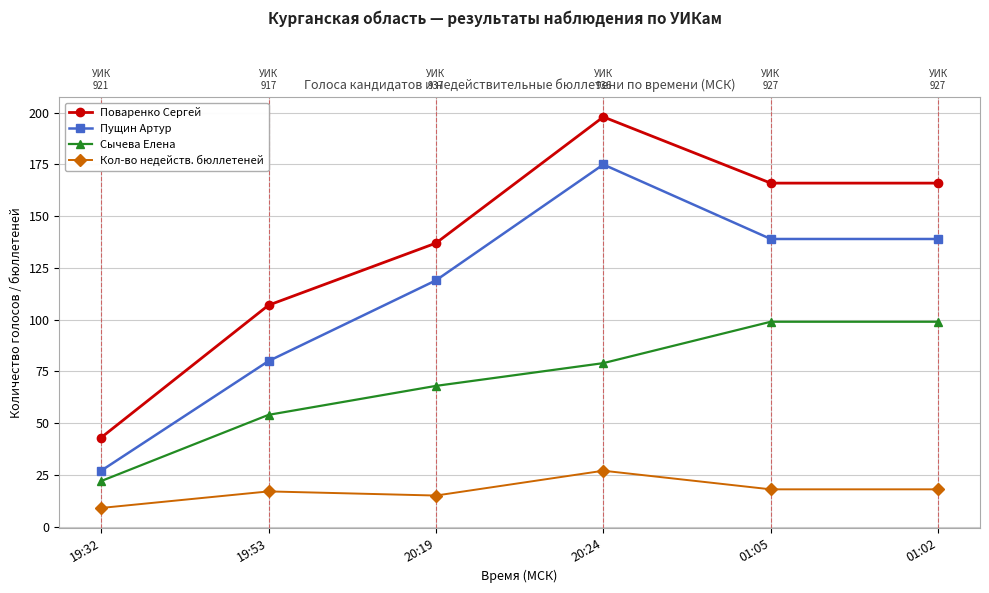

At which category is the sum across all series the highest?

20:24